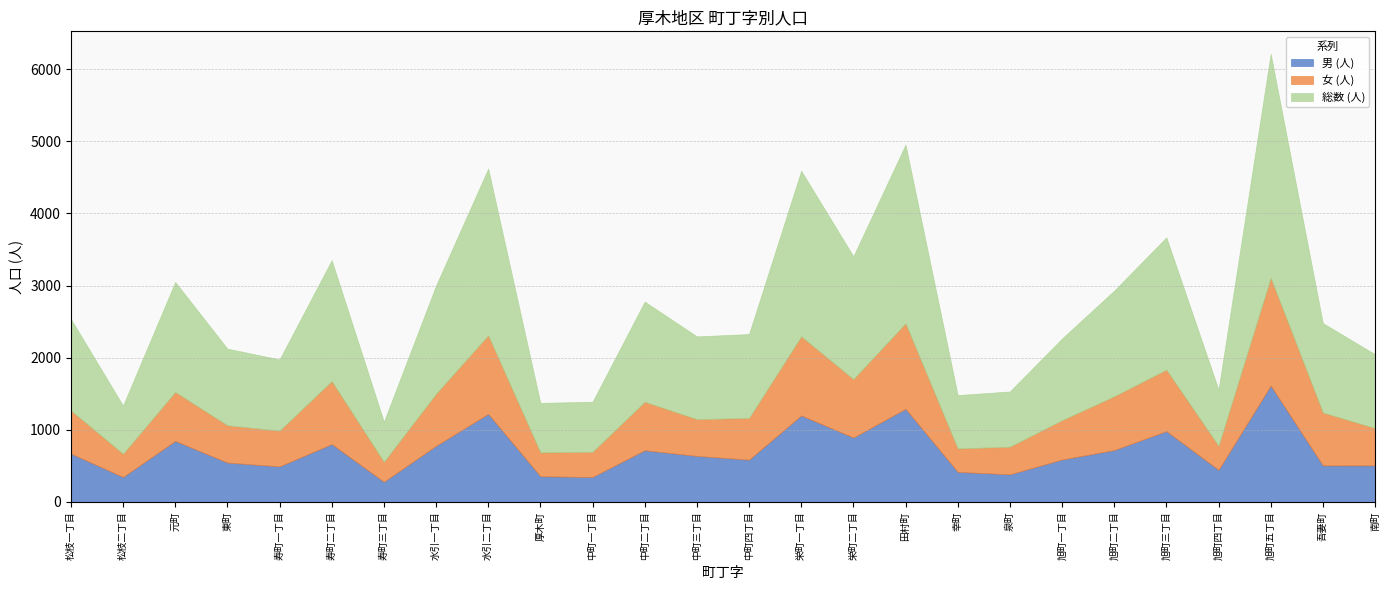

Reading right to left, extract all data points from this chart.

男 (人): 507	506	1613	445	982	719	588	383	417	1291	893	1199	586	638	717	346	356	1221	778	280	802	493	546	846	346	671
女 (人): 517	734	1494	333	852	746	545	383	324	1186	810	1097	578	510	672	349	331	1090	722	276	874	495	517	679	322	598
総数 (人): 1024	1240	3107	778	1834	1465	1133	766	741	2477	1703	2296	1164	1148	1389	695	687	2311	1500	556	1676	988	1063	1525	668	1269